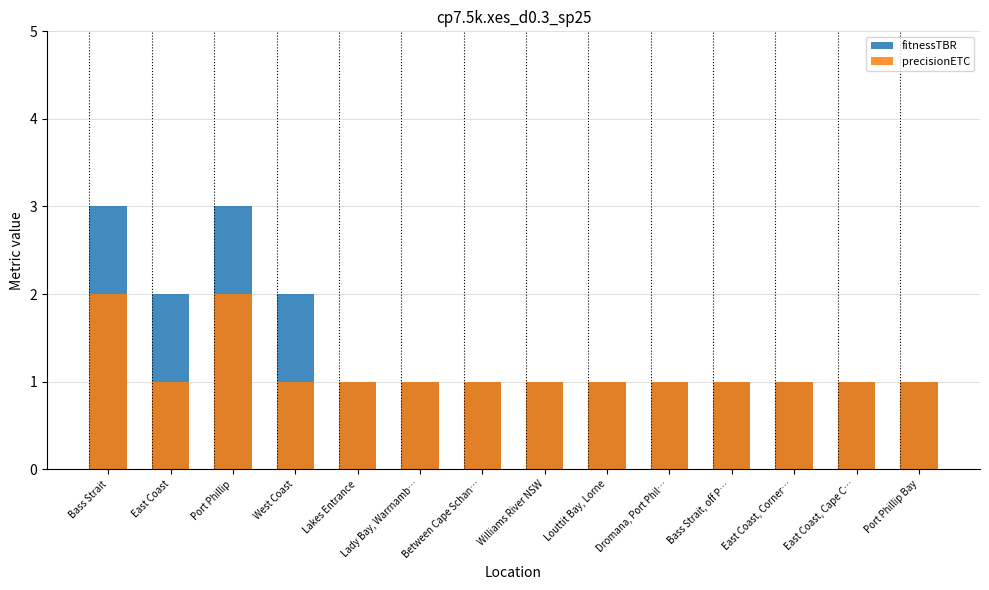

At Dromana, Port Phil…, list the series in order from smallest to largest.

fitnessTBR, precisionETC